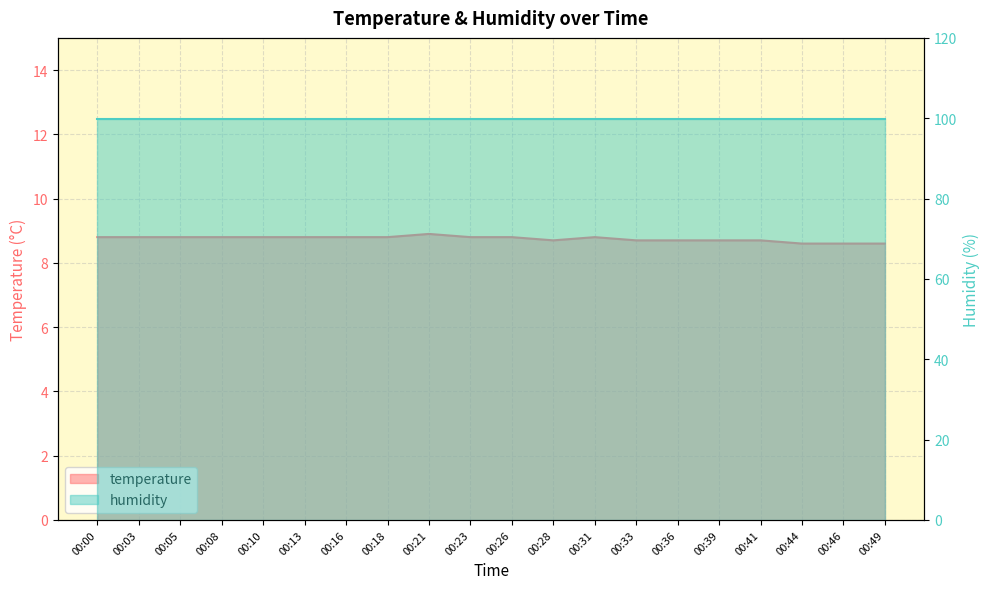

Count the number of categories in the chart.

20